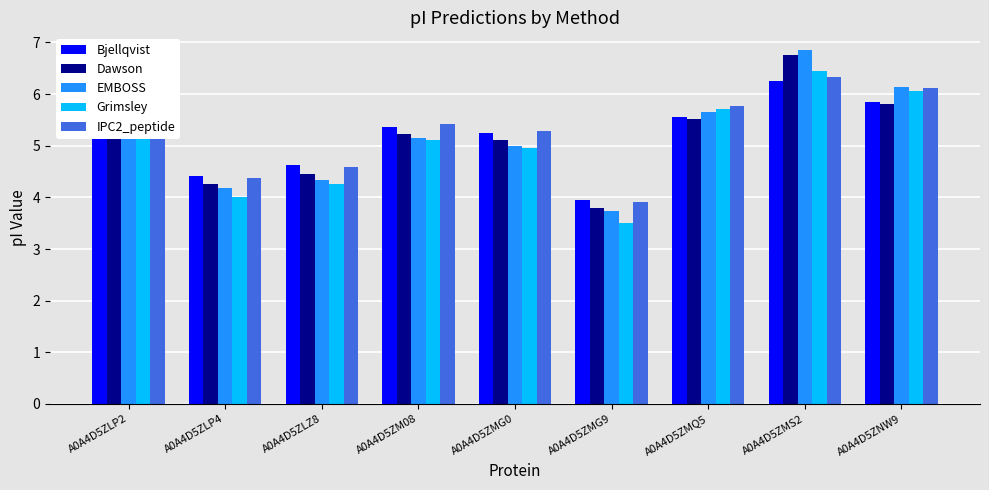

Rank the series by their maximum value, from lowest to highest.

Bjellqvist, IPC2_peptide, Grimsley, Dawson, EMBOSS